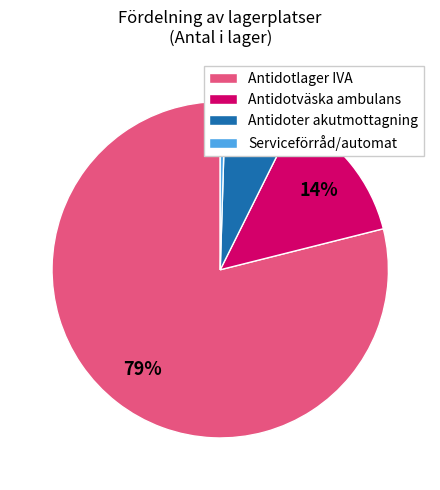

Is the sum of Serviceförråd/automat and Antidoter akutmottagning greater than half?

No